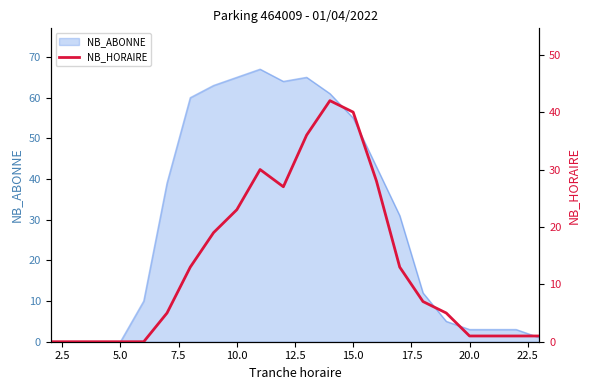

What is the sum of all values?

292